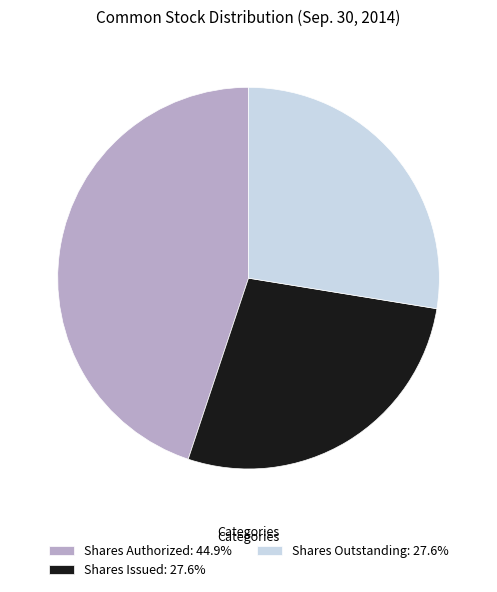

What is the ratio of the value at Shares Outstanding: 27.6% to the value at Shares Issued: 27.6%?

1.0